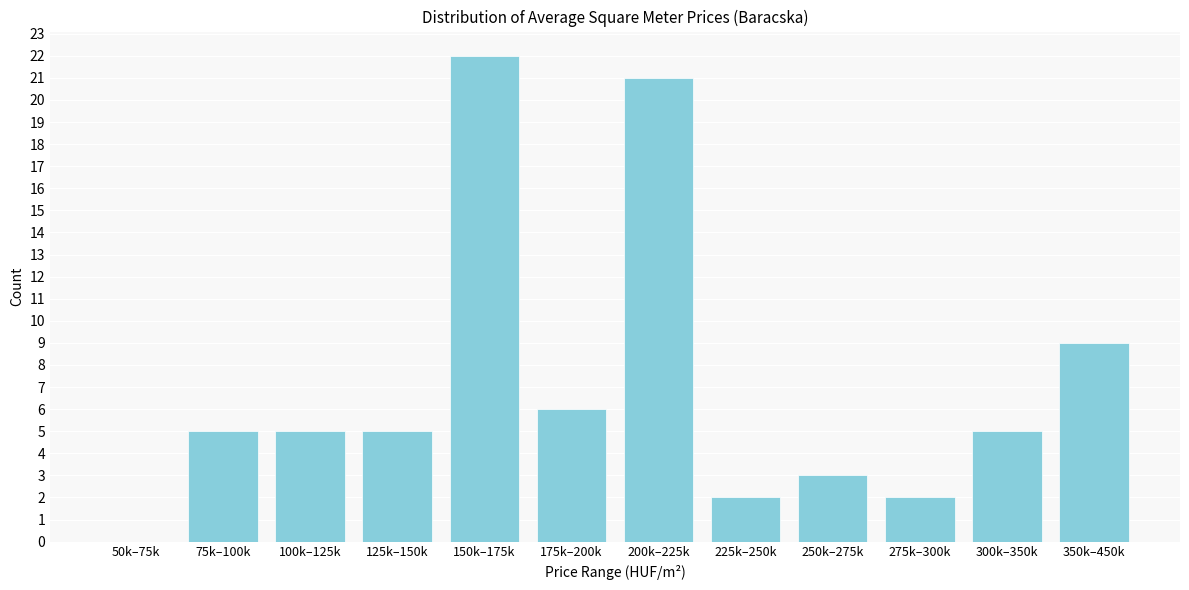

Reading right to left, what are all the values shown in this chart?

350k–450k=9	300k–350k=5	275k–300k=2	250k–275k=3	225k–250k=2	200k–225k=21	175k–200k=6	150k–175k=22	125k–150k=5	100k–125k=5	75k–100k=5	50k–75k=0